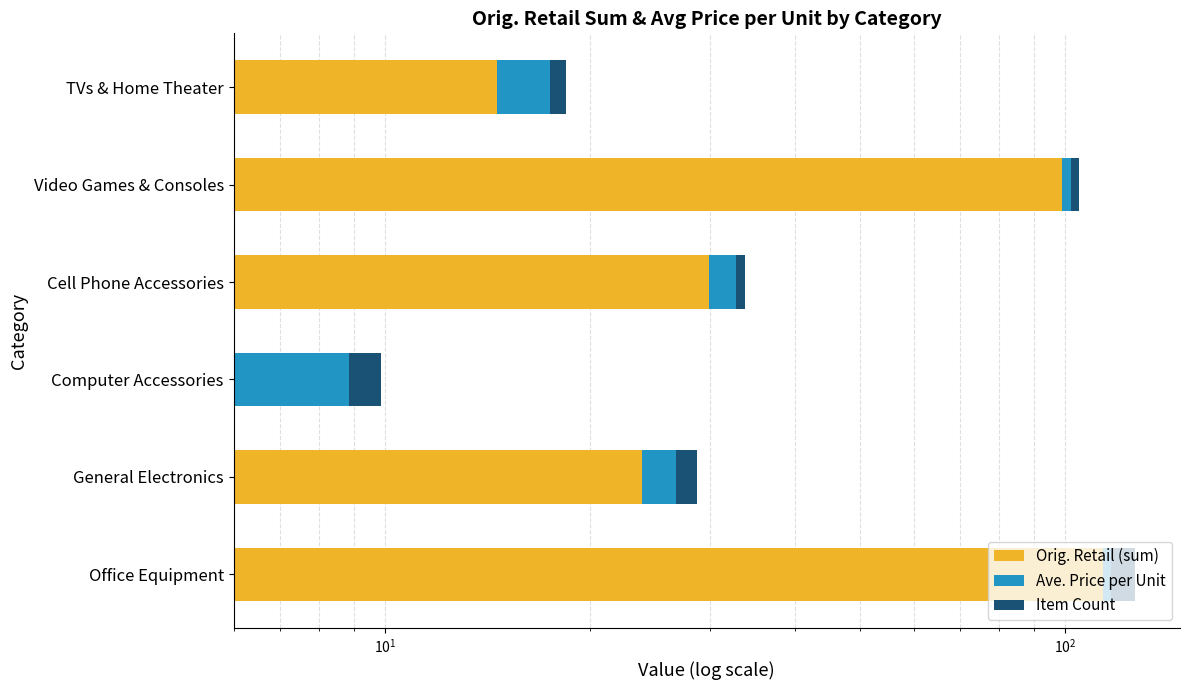

Which series has the largest total across all categories?

Orig. Retail (sum)